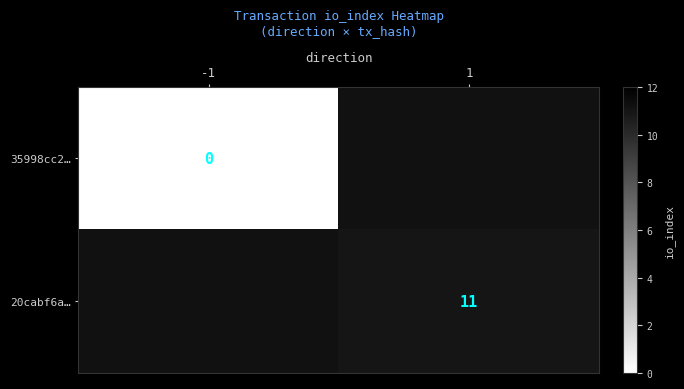

Is it true that 20cabf6a… equals 17 at 1?

False